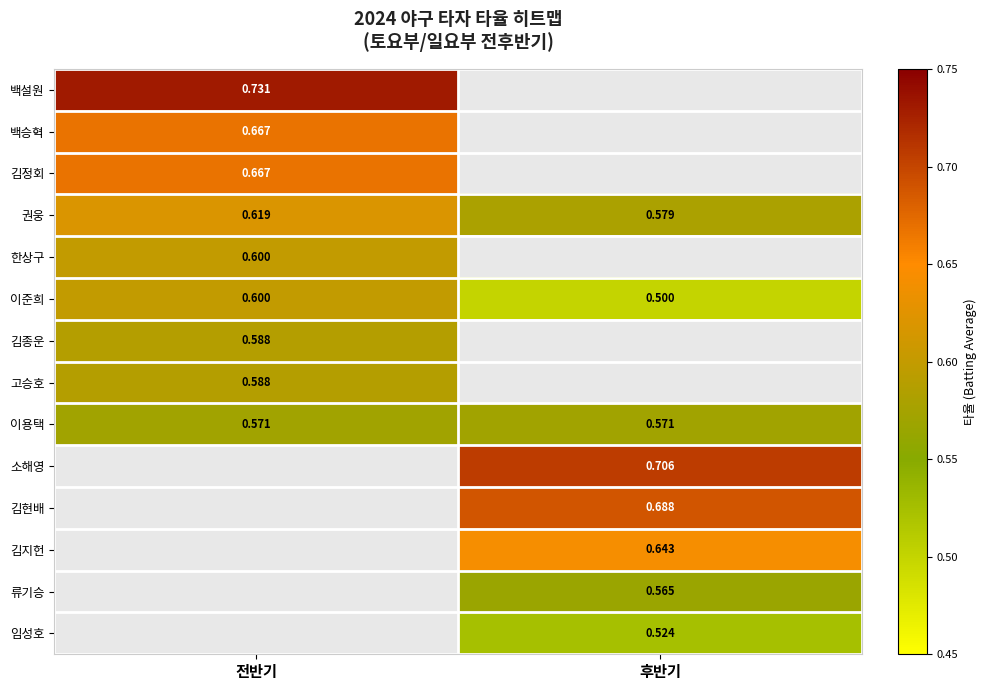

At which label is 권웅 closest to 0?

후반기